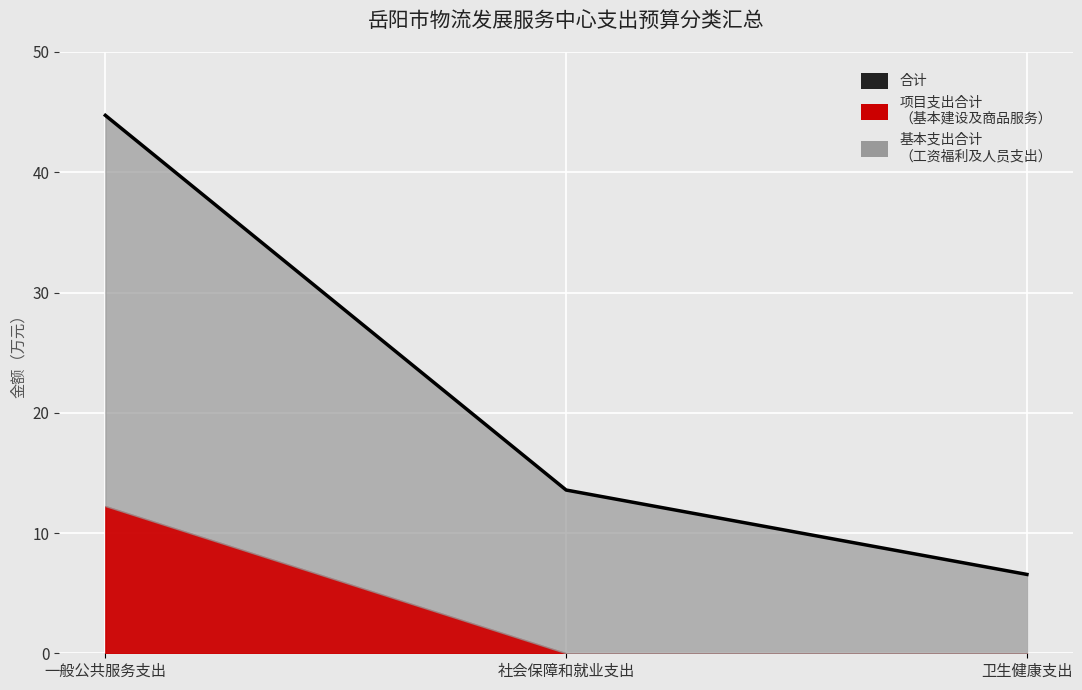

What is the average value?

21.6